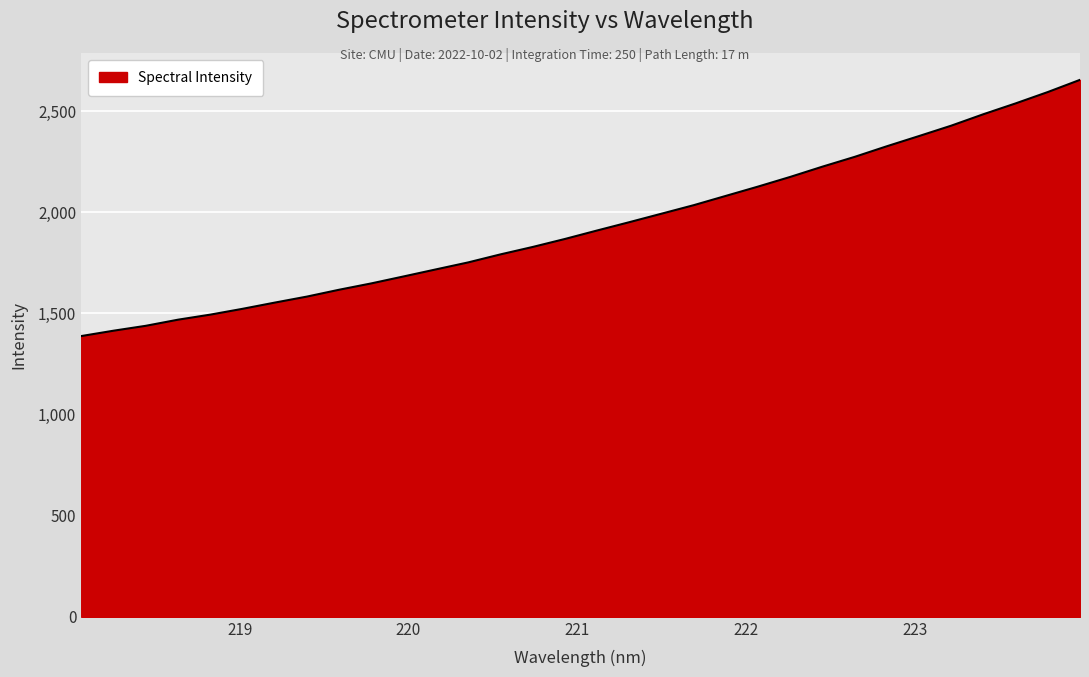

What is the difference between the maximum and minimum values?

1266.9